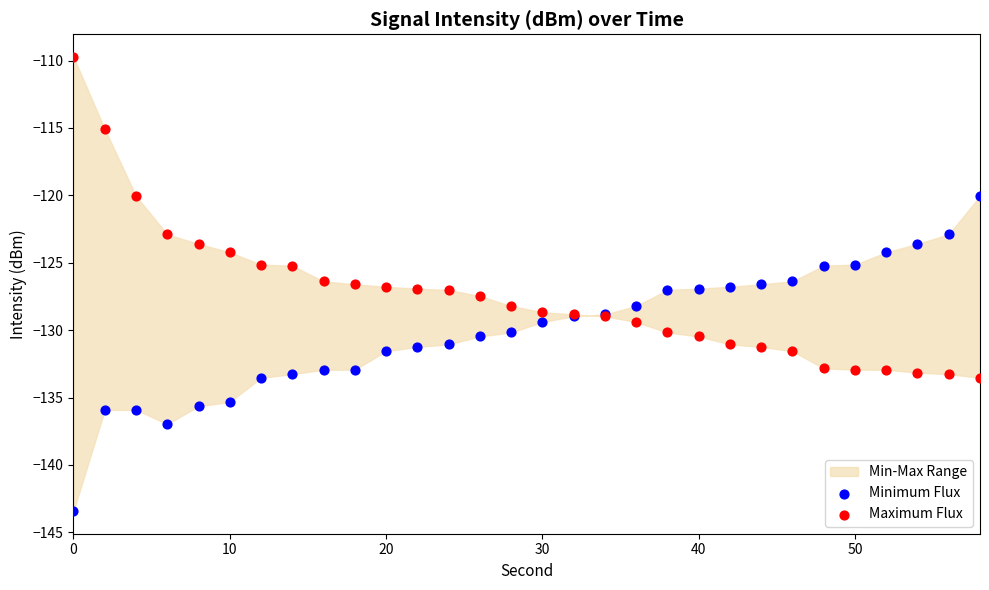

Which series reaches the minimum Y coordinate?

Minimum Flux